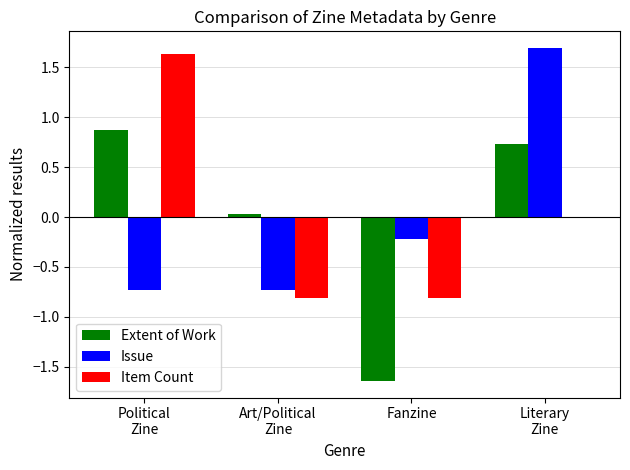

At which label is Extent of Work closest to 0?

Art/Political
Zine